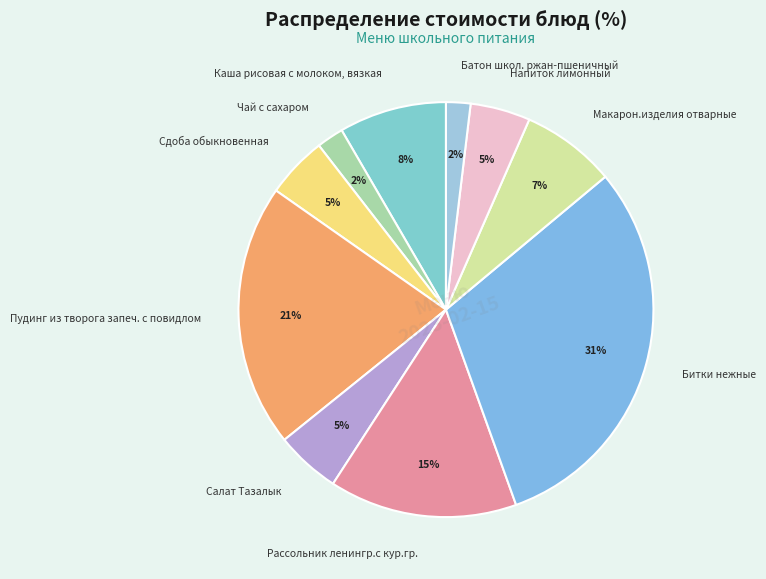

Which category has the biggest portion of the pie?

Битки нежные